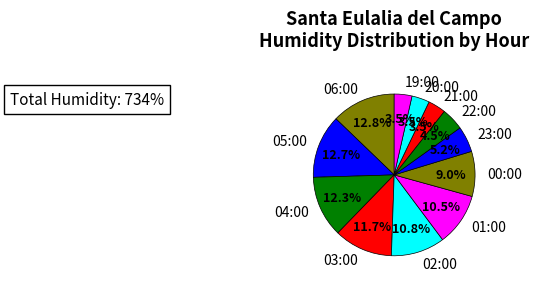

Combined, do 19:00 and 01:00 account for over 50%?

No